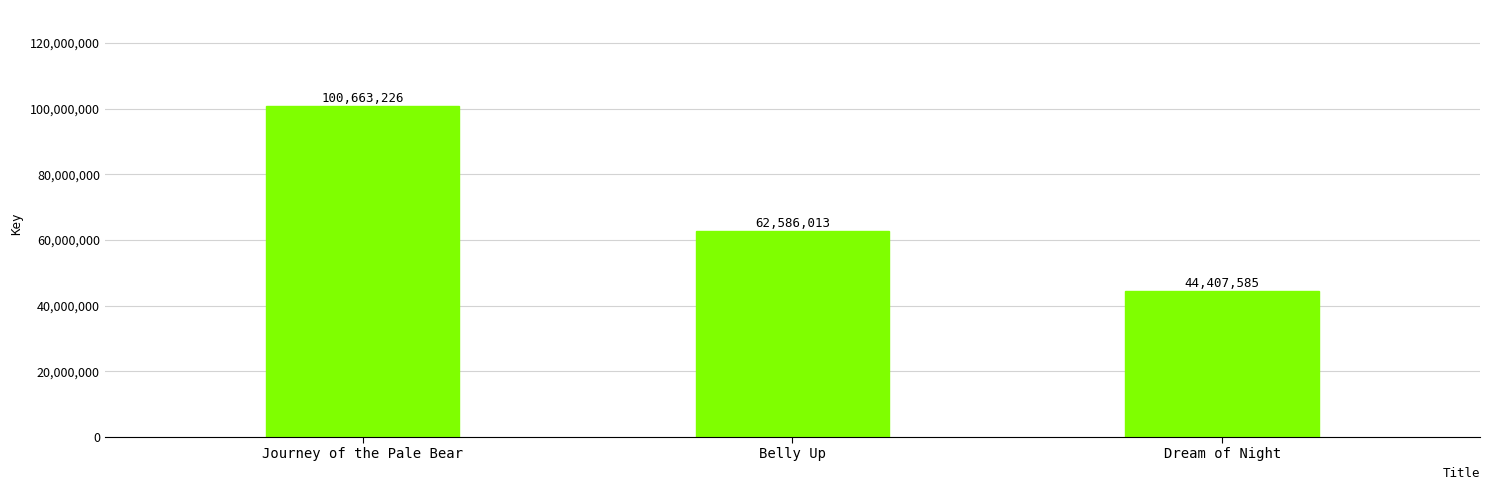

At which label is the value closest to 72535405?

Belly Up